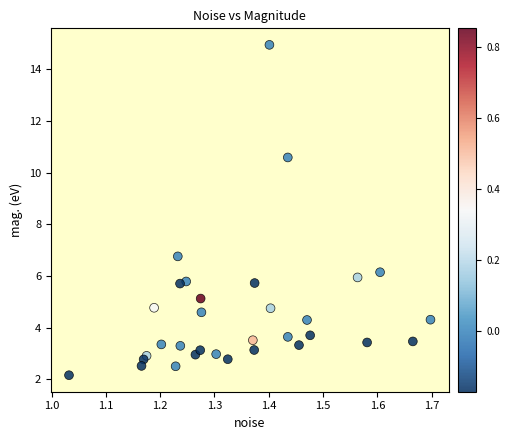

What Y value in the scatter plot is closest to 8?

6.8